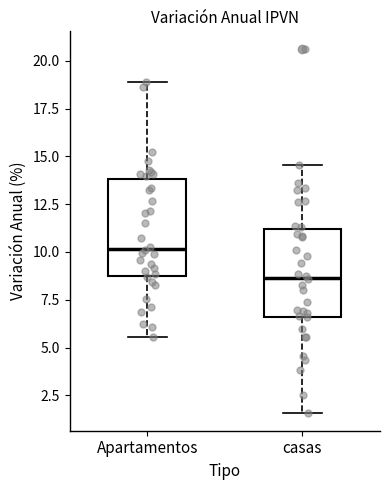

Reading left to right, read every box against the y-axis: the position of its median line, the range the box covers, and the ends of its whiskers. The values are not printed on the chart, so give them approximately, as read against the axis.

Apartamentos: median 10.0, box 8.5 to 14.0, whiskers 5.5 to 19.0
casas: median 8.5, box 6.5 to 11.0, whiskers 1.5 to 14.5